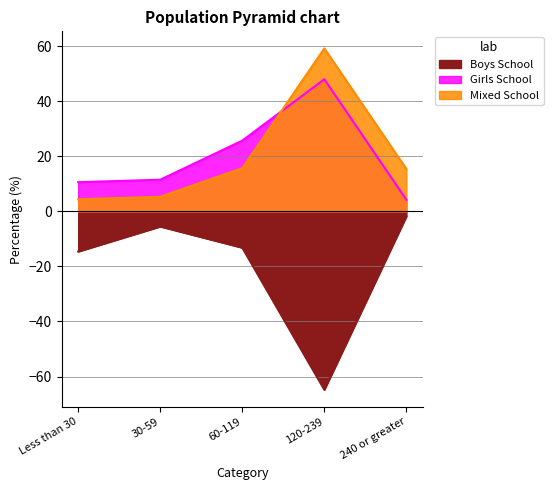

The Boys School series shows -98.0 at 120-239. True or false?

False